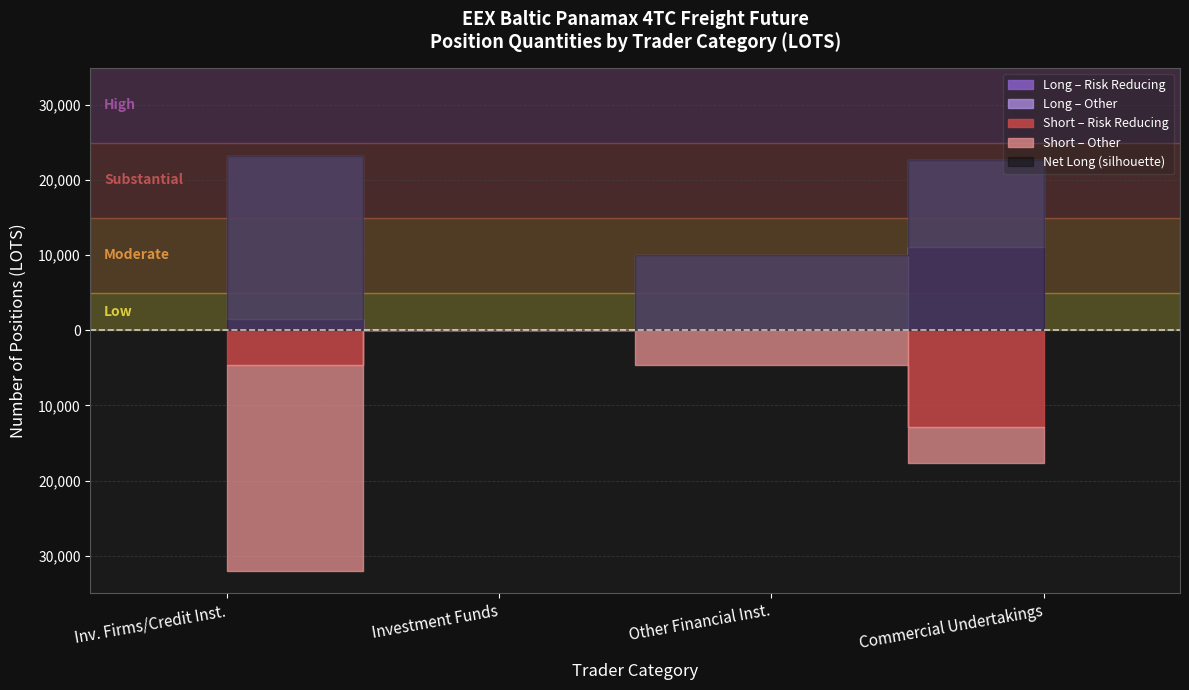

Which category has the lowest value in the Commercial Undertakings Long series?

Risk reducing